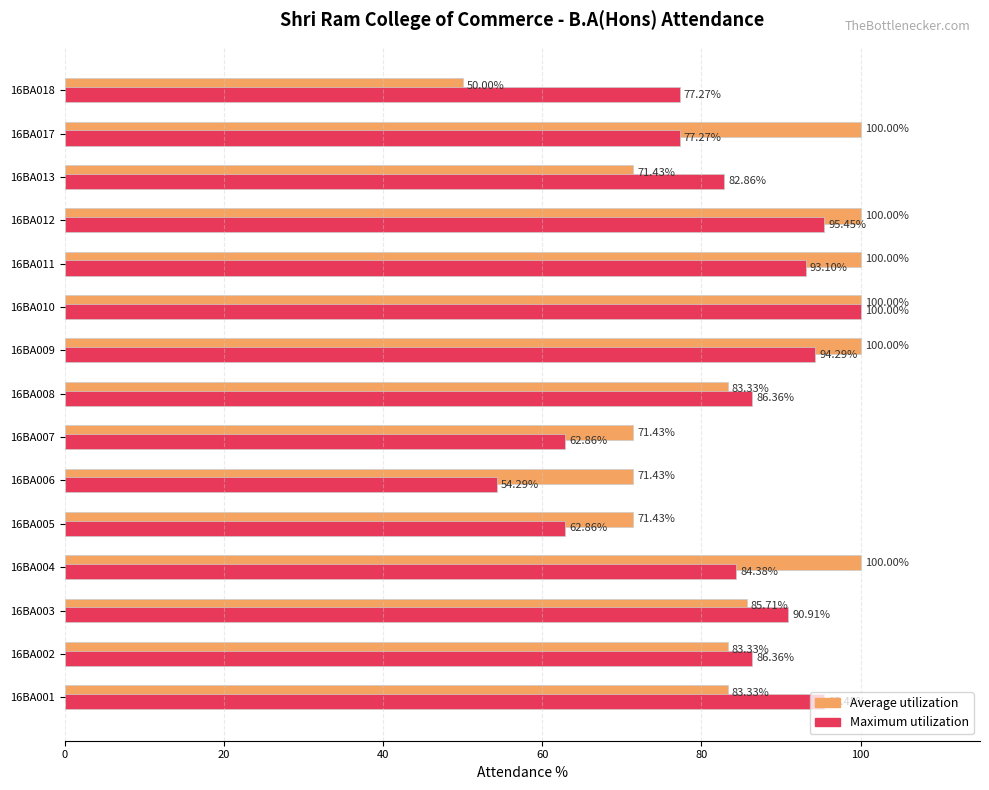

Which series has the largest total across all categories?

Average utilization